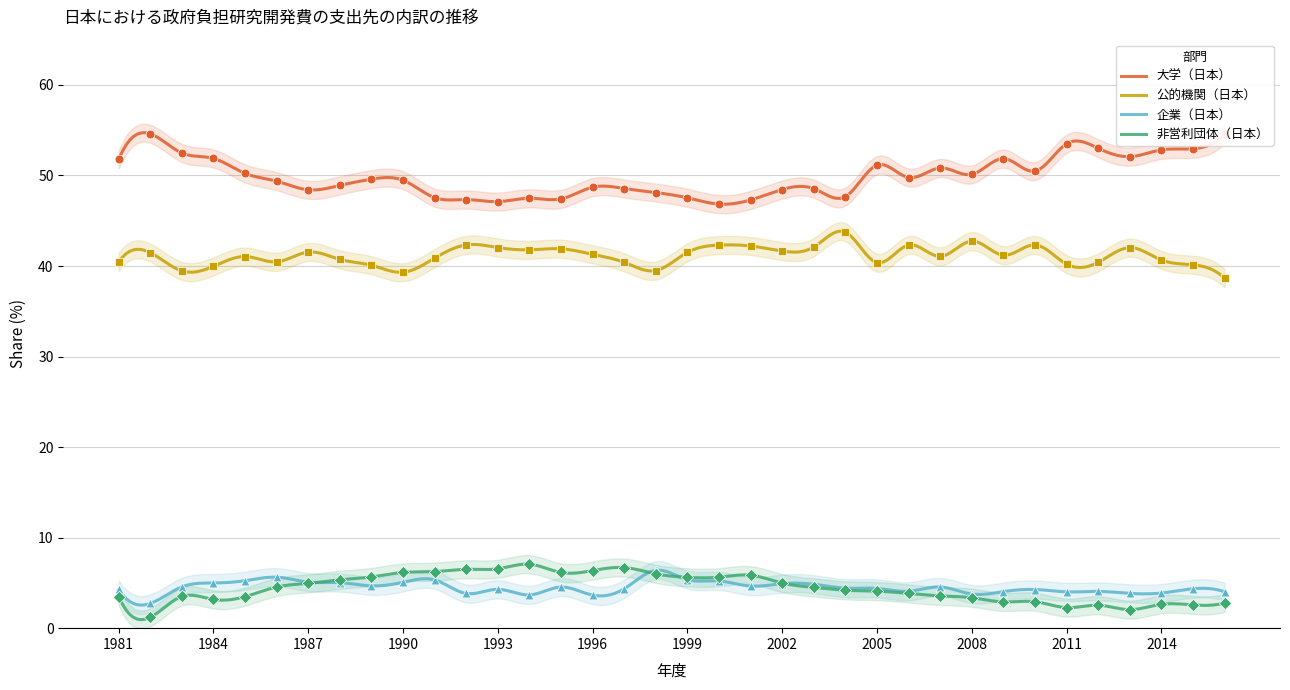

Which series reaches the minimum Y coordinate?

非営利団体（日本）